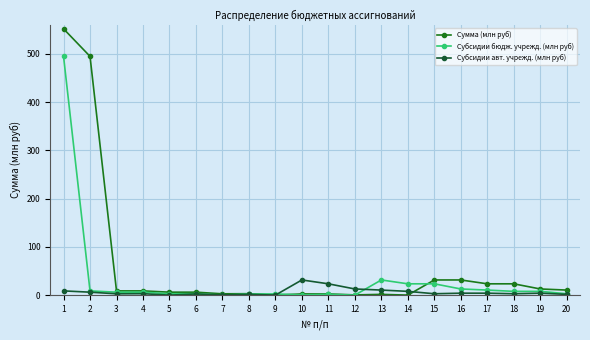

True or false: Субсидии бюдж. учрежд. (млн руб) has more than 0 points higher than both neighbors.

True